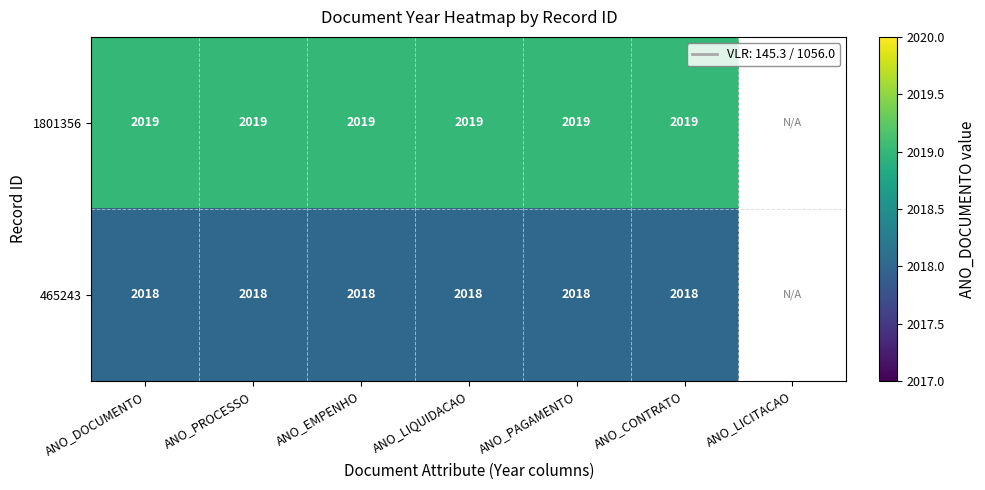

Is the value of 465243 at ANO_DOCUMENTO greater than the value of 1801356 at ANO_CONTRATO?

No